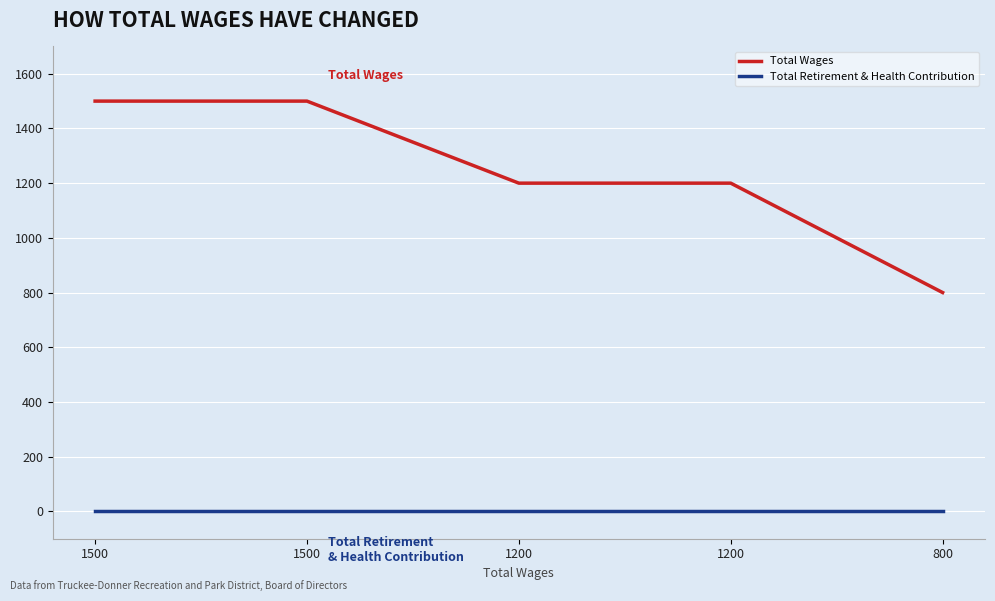

Reading left to right, list all the values displayed in this chart.

Total Wages: 1500=1500	1500=1500	1200=1200	1200=1200	800=800
Total Retirement & Health Contribution: 1500=0	1500=0	1200=0	1200=0	800=0